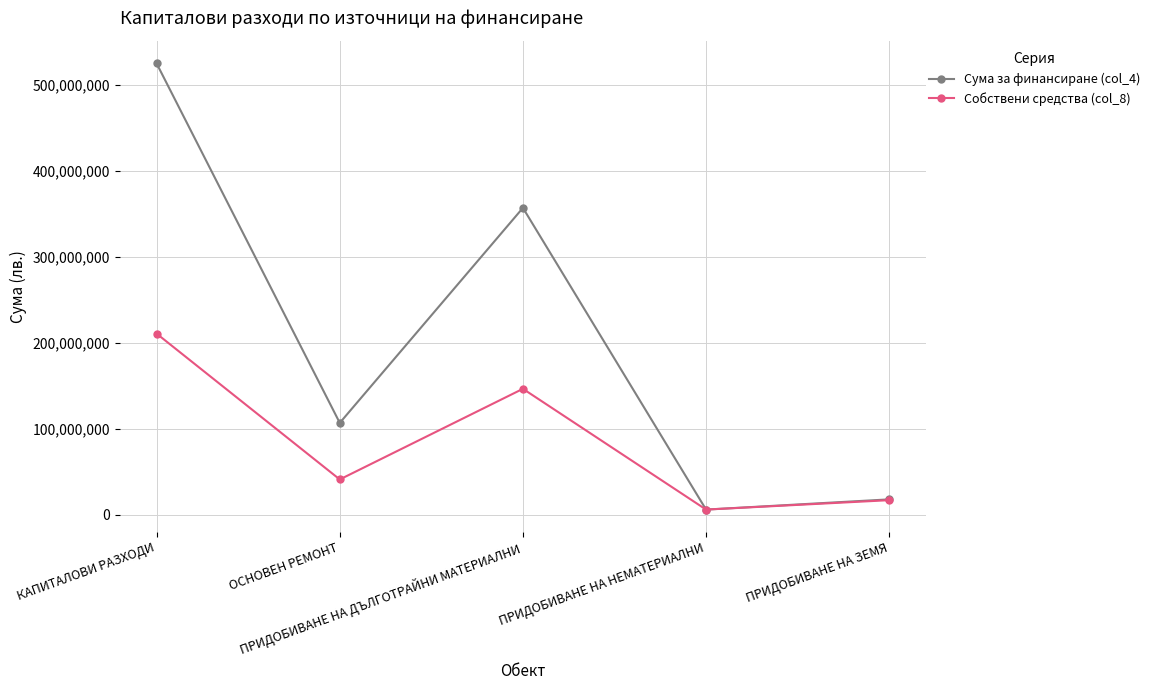

Between ОСНОВЕН РЕМОНТ and ПРИДОБИВАНЕ НА ЗЕМЯ, which series saw the biggest shift?

Сума за финансиране (col_4)